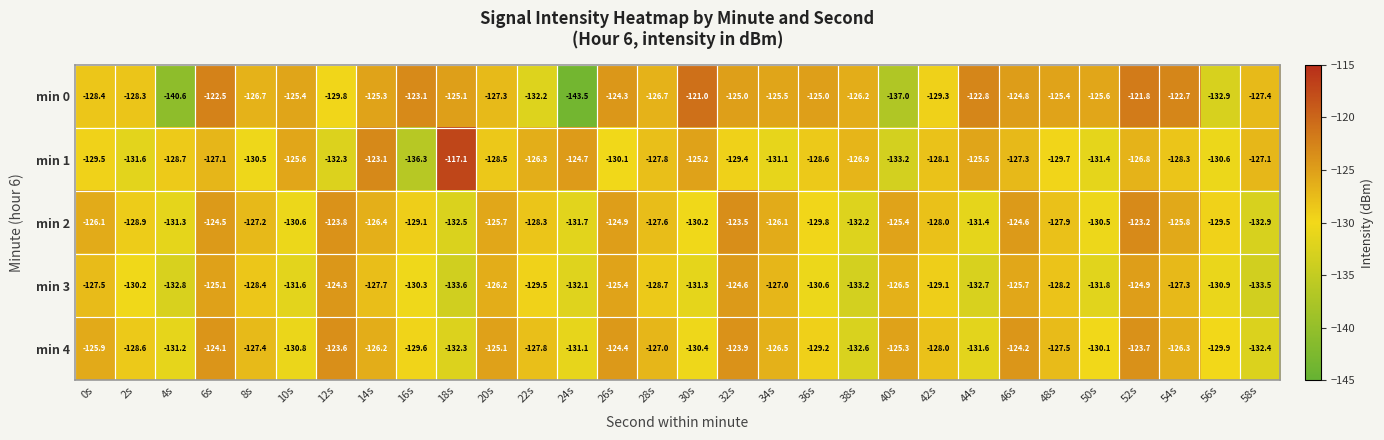

At which category is the sum across all series the highest?

52s